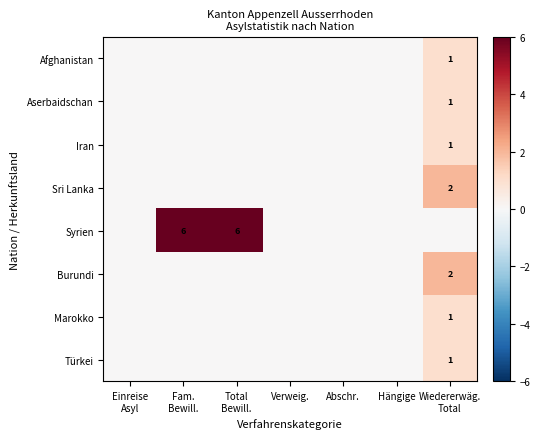

Which label corresponds to the smallest value in the chart?

Einreise
Asyl